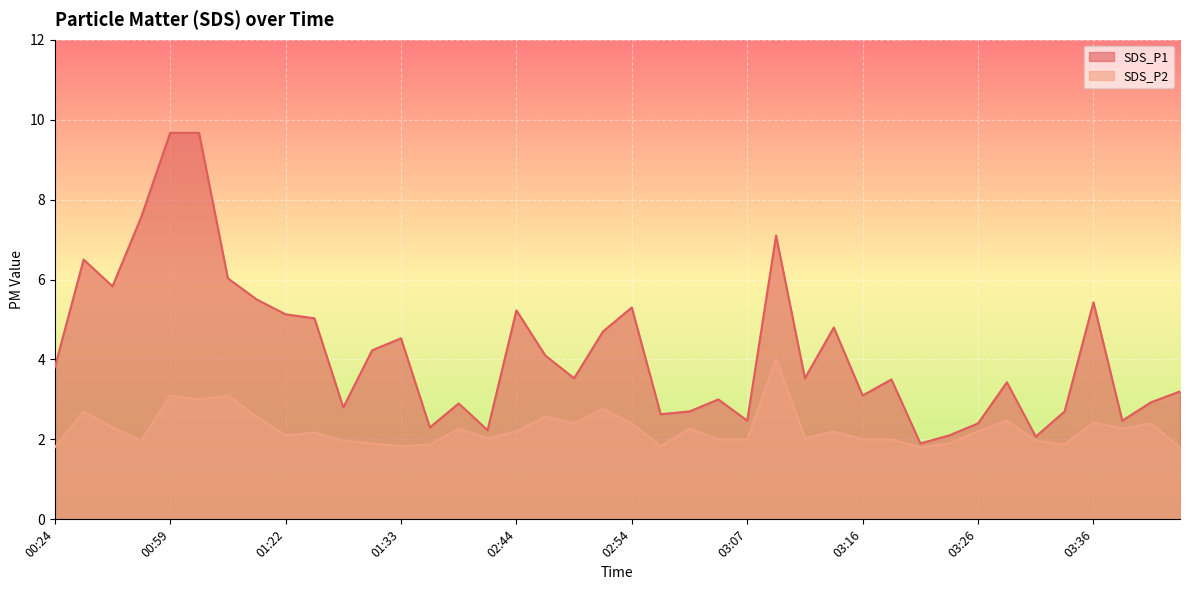

How many interior local peaks does the SDS_P2 series have?

13